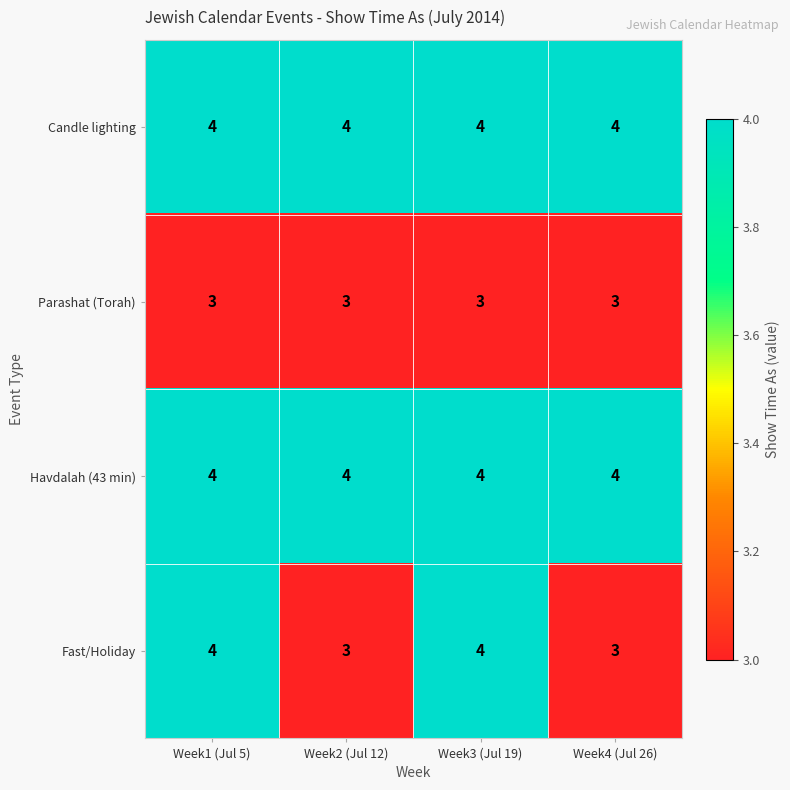

The value of Fast/Holiday at Week2 (Jul 12) is 2. True or false?

False